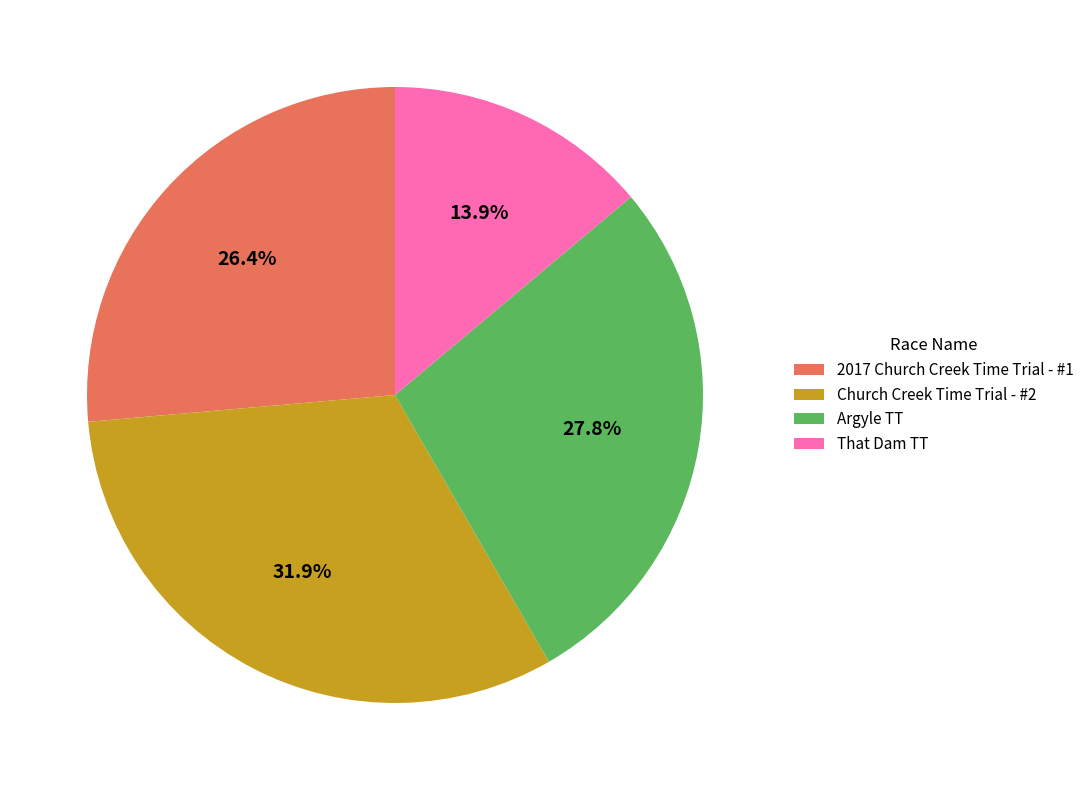

The Church Creek Time Trial - #2 slice represents 45% of the pie. True or false?

False